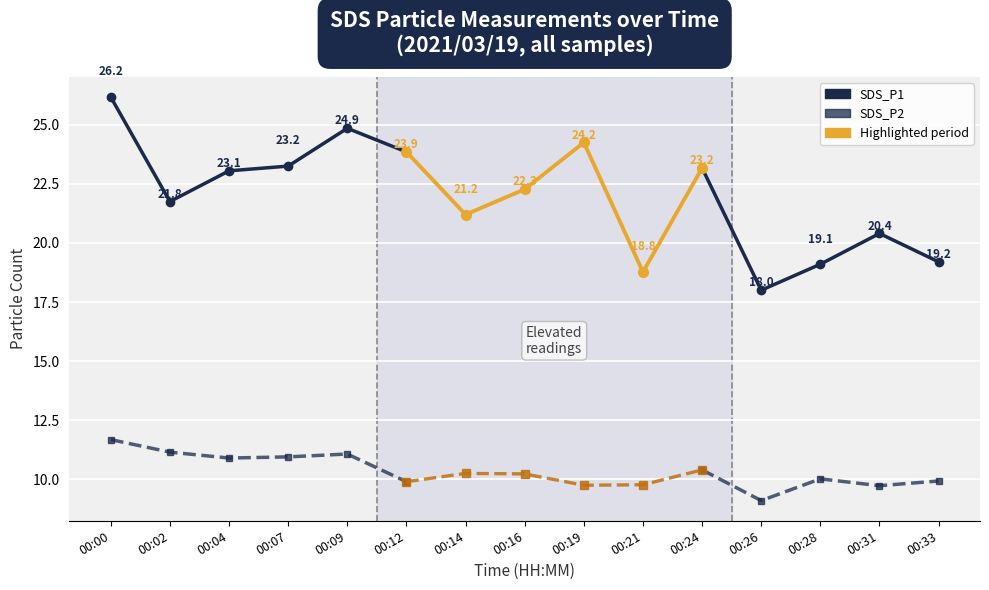

What is the value of the SDS_P1 point at the 5th from the left?

24.9